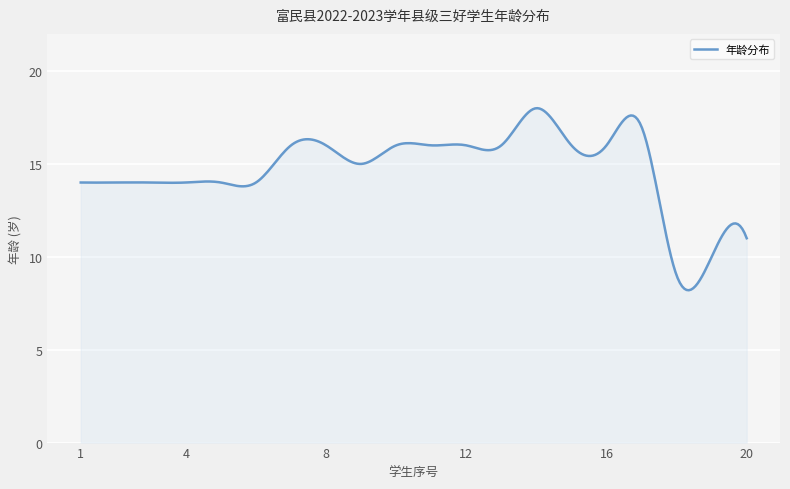

What is the maximum value shown in the chart?

18.0